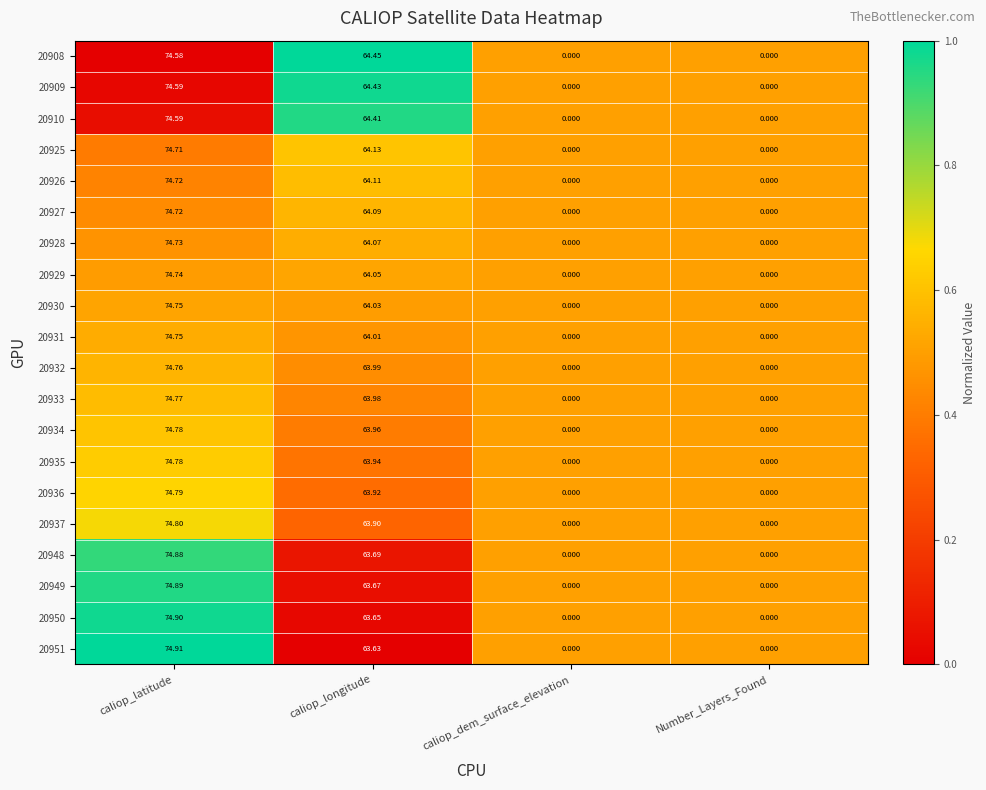

Count the number of categories in the chart.

4